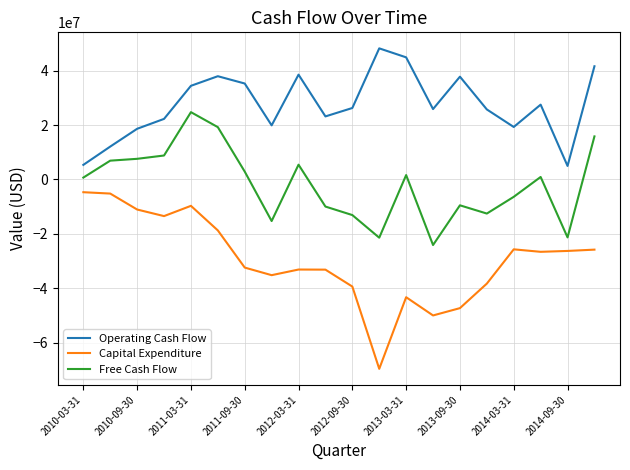

Which series has the largest total across all categories?

Operating Cash Flow